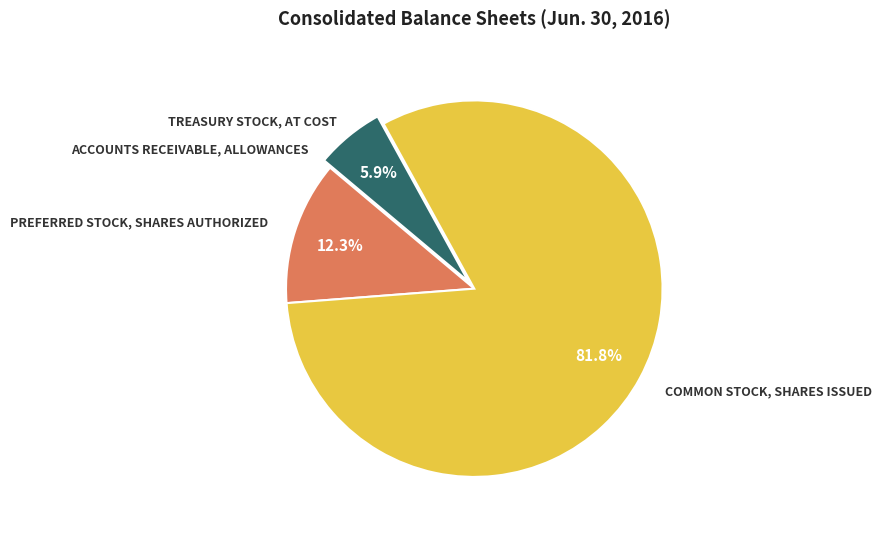

Is there a majority slice in this chart?

Yes